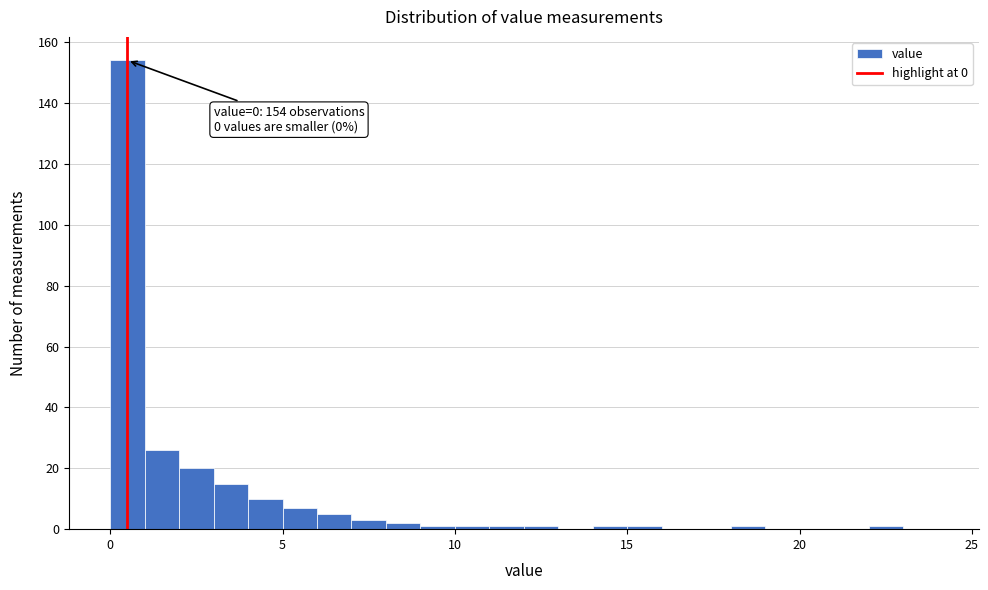

Around what value on the x-axis is the tallest bar? Give the approximate position of its centre, as read against the axis.

0.5